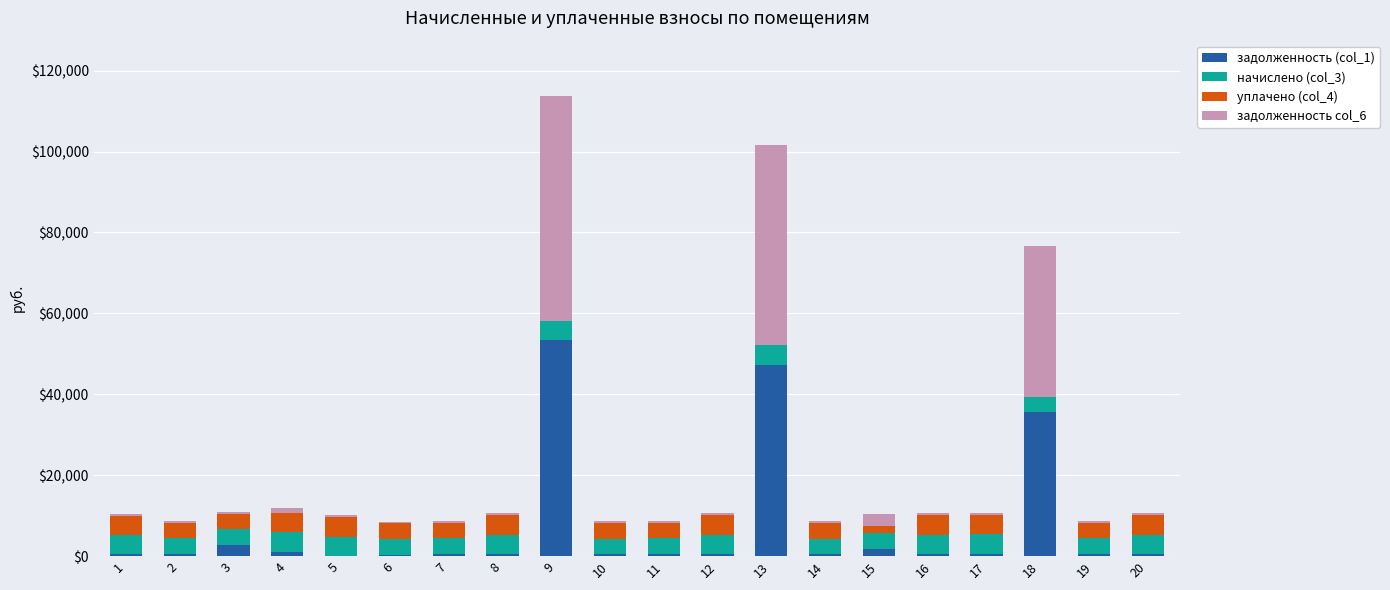

Count the number of categories in the chart.

20